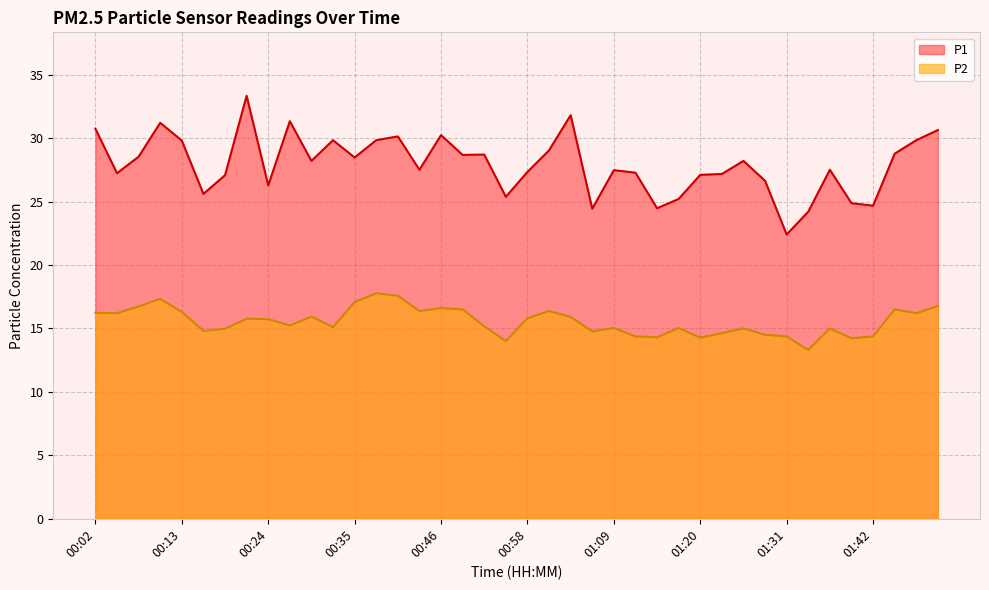

What is the sum of all P1 values?

1117.0